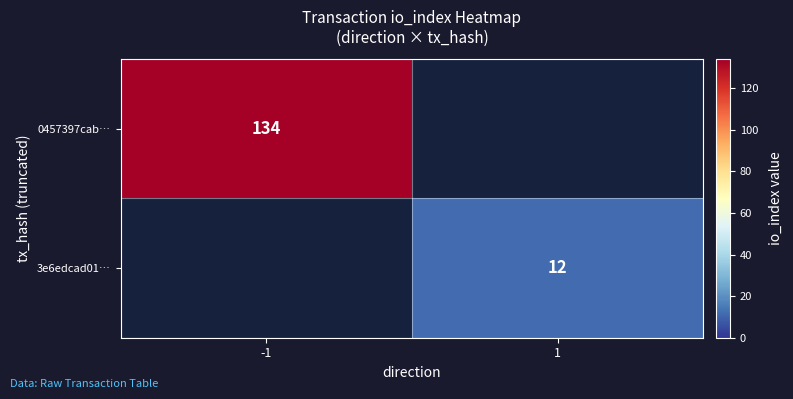

The value of 3e6edcad01… at 1 is 19. True or false?

False